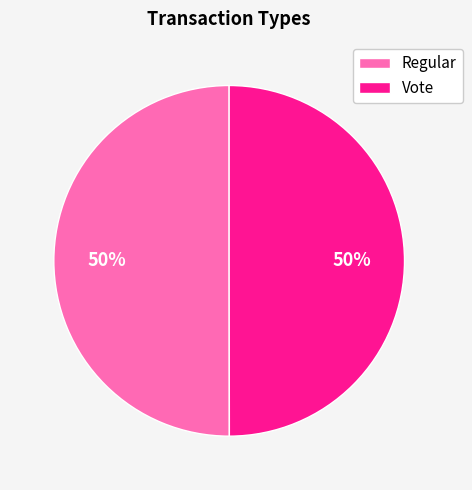

What percentage is the Vote slice, to the nearest percent?

50%